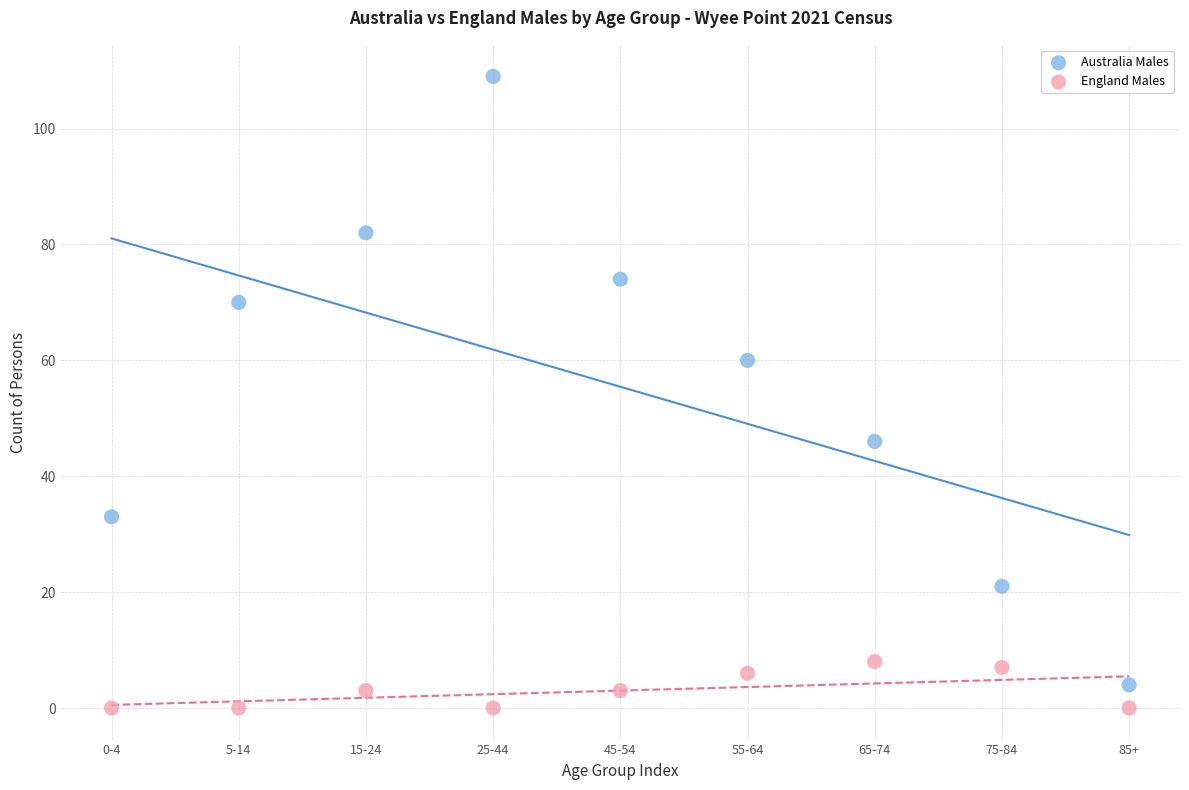

Which series has the largest Y range (max minus min)?

Australia Males